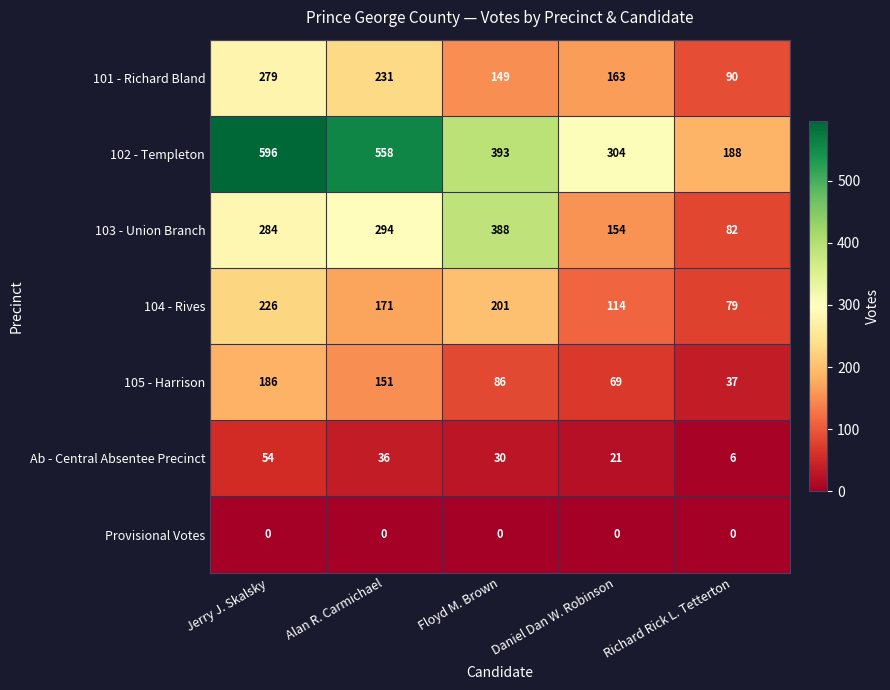

What is the difference between the maximum and minimum values in the 103 - Union Branch series?

306